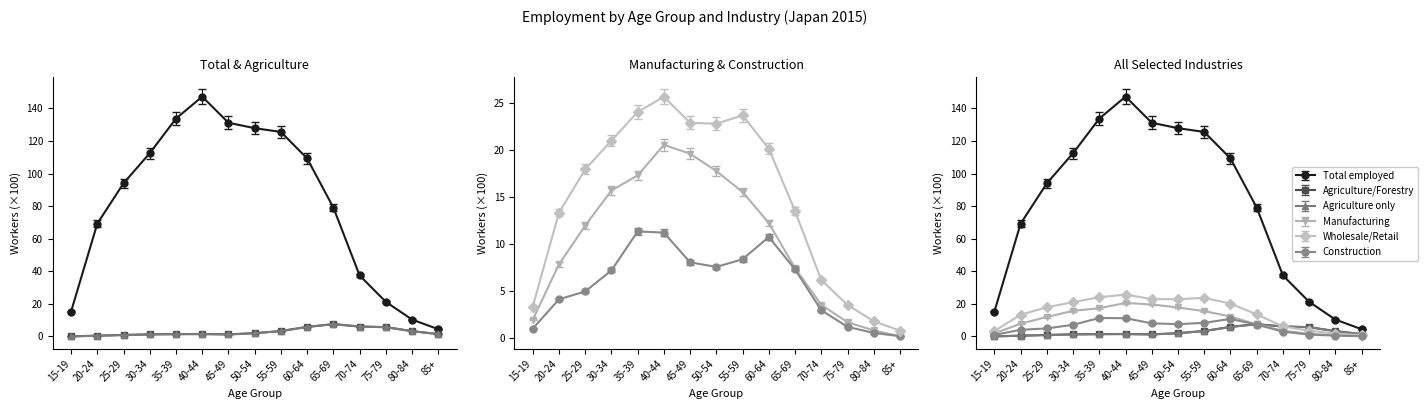

Rank the categories by Total employed value from highest to lowest.

40-44, 35-39, 45-49, 50-54, 55-59, 30-34, 60-64, 25-29, 65-69, 20-24, 70-74, 75-79, 15-19, 80-84, 85+